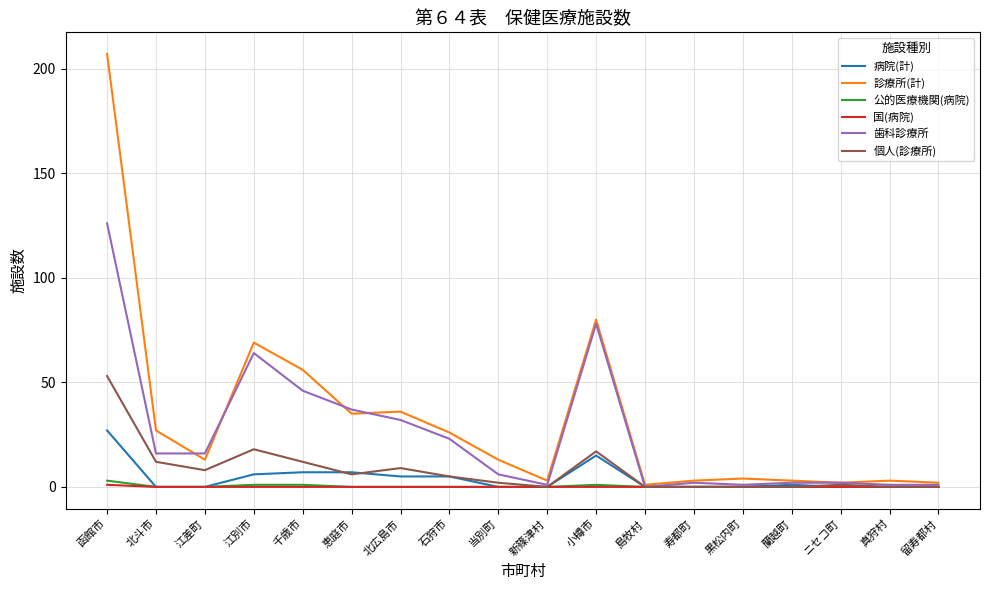

Is it true that 公的医療機関(病院) equals 0 at 寿都町?

True